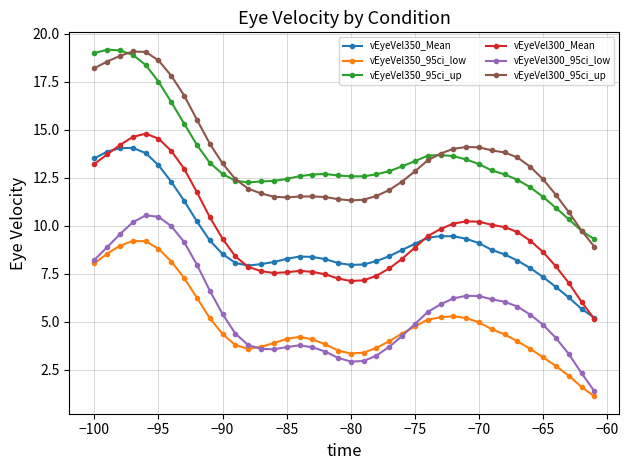

What is the value of the vEyeVel350_95ci_low point at the 1st from the left?

8.0